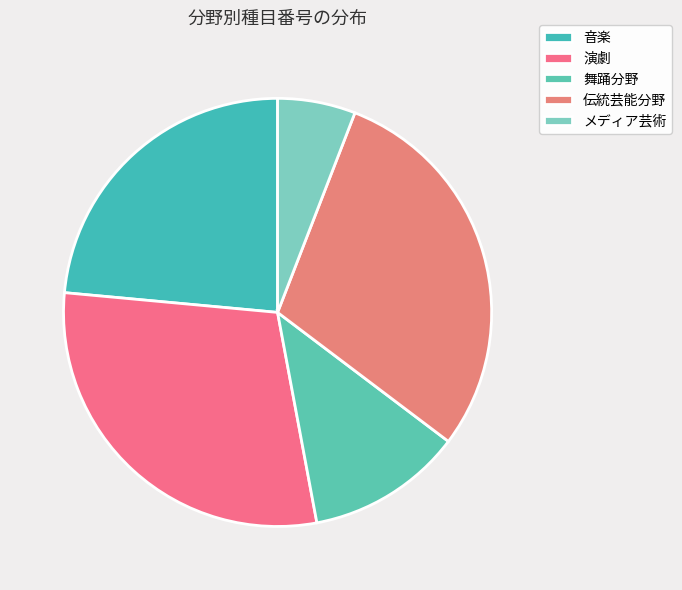

Count the number of slices in the pie.

5